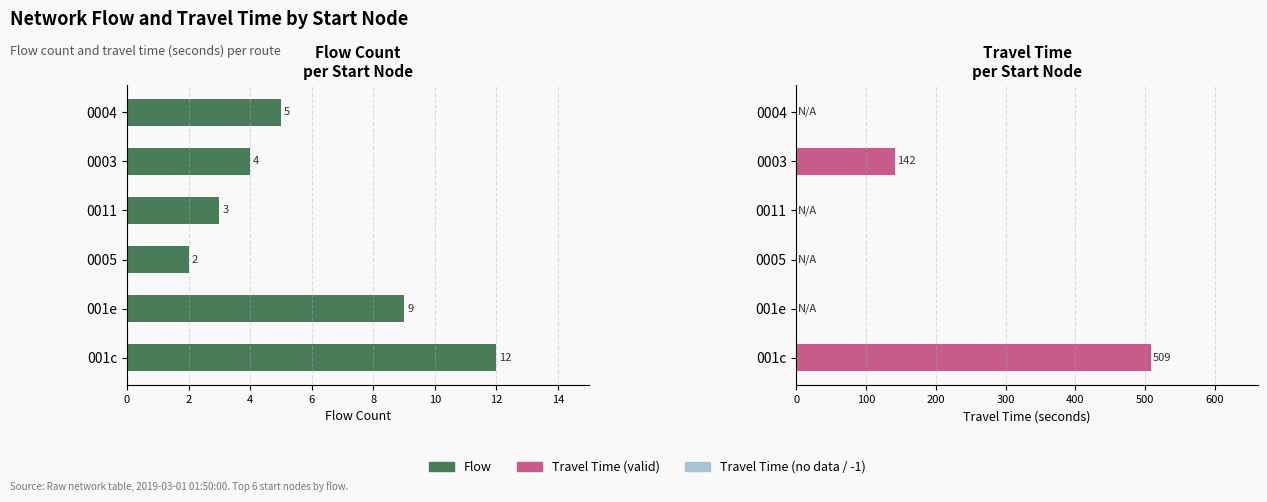

What is the value of the Travel Time bar at the 5th from the left?

142